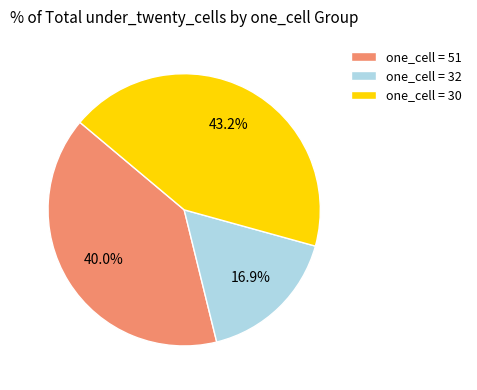

What is the largest slice in the pie chart?

one_cell = 30